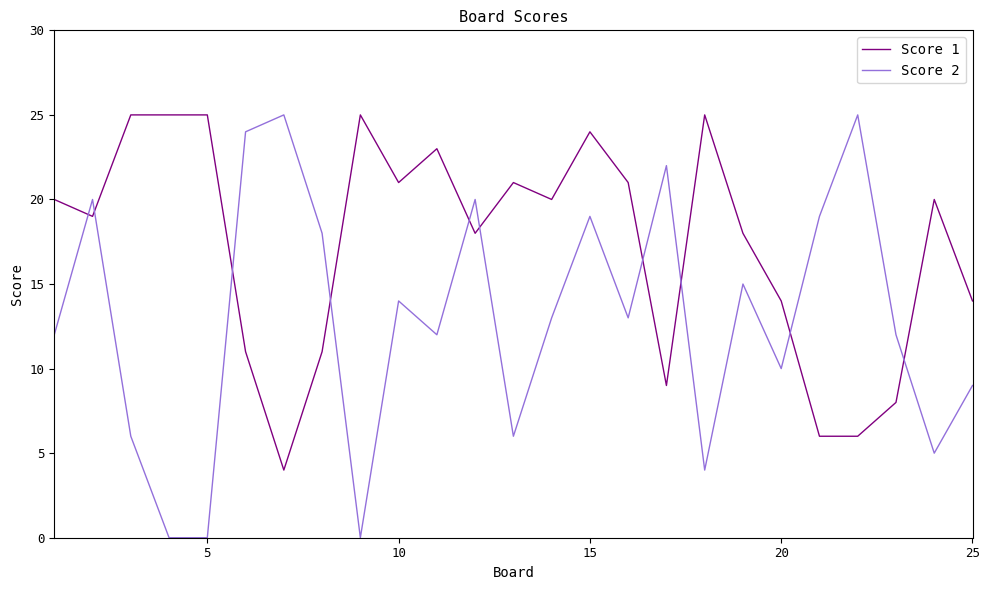

How many times do Score 1 and Score 2 cross each other?

10